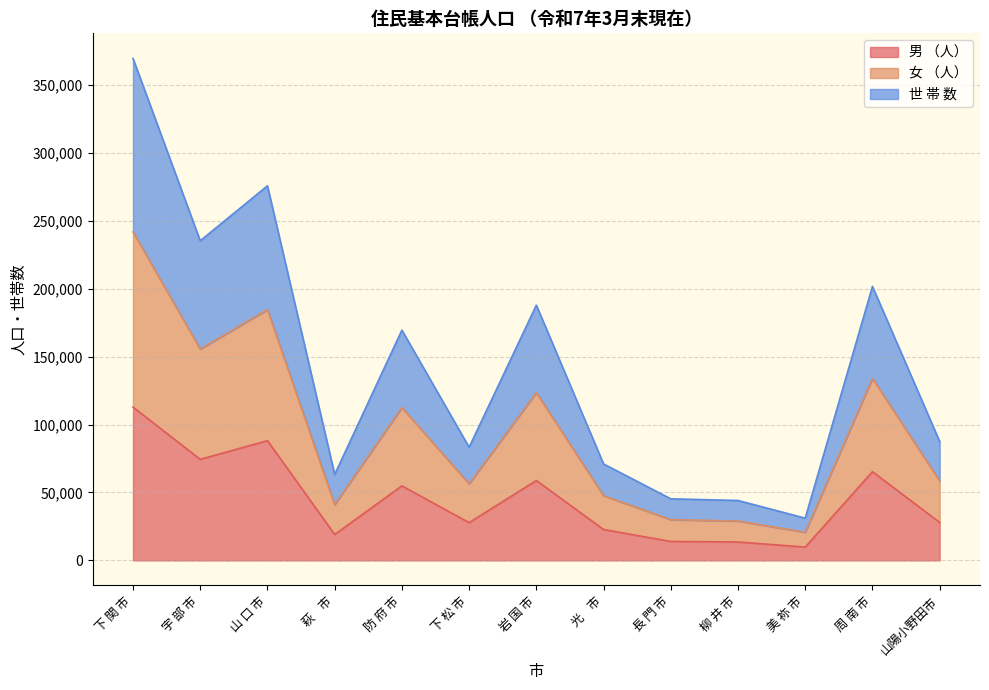

What is the total value across all series at 光    市?

70979